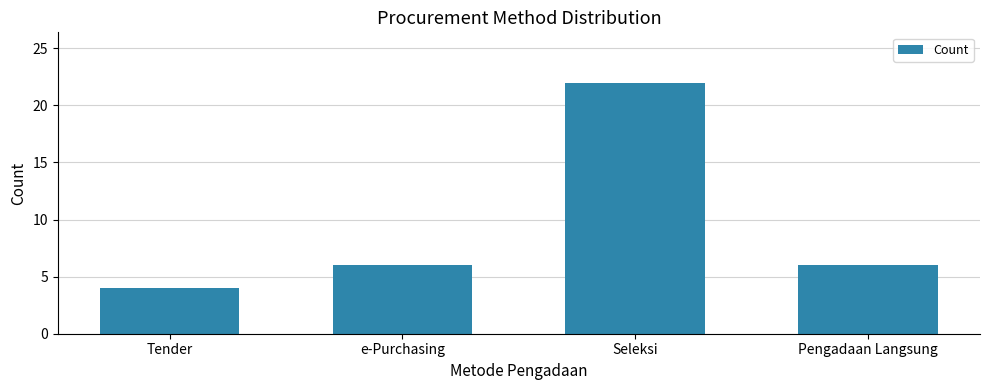

What is the smallest value displayed?

4